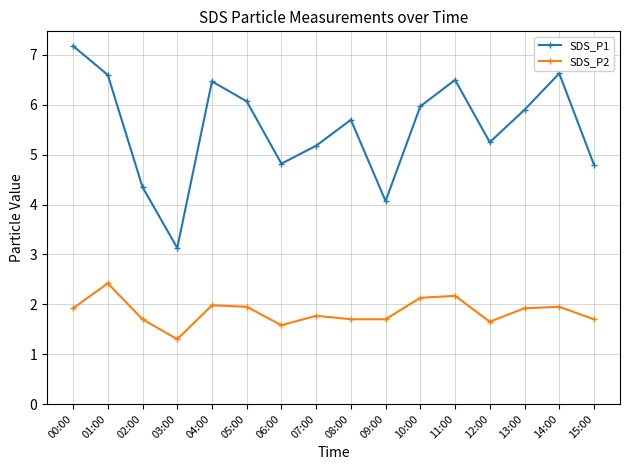

At 14:00, list the series in order from largest to smallest.

SDS_P1, SDS_P2